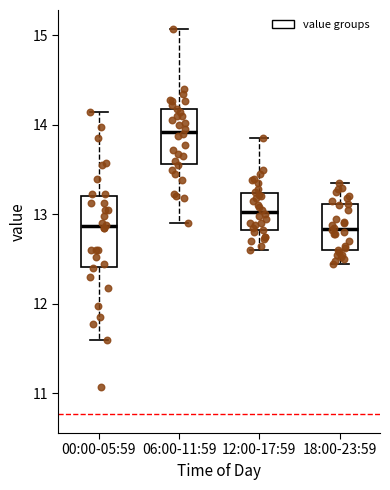

Which box is the tallest, from its lower edge to its upper edge?

00:00-05:59